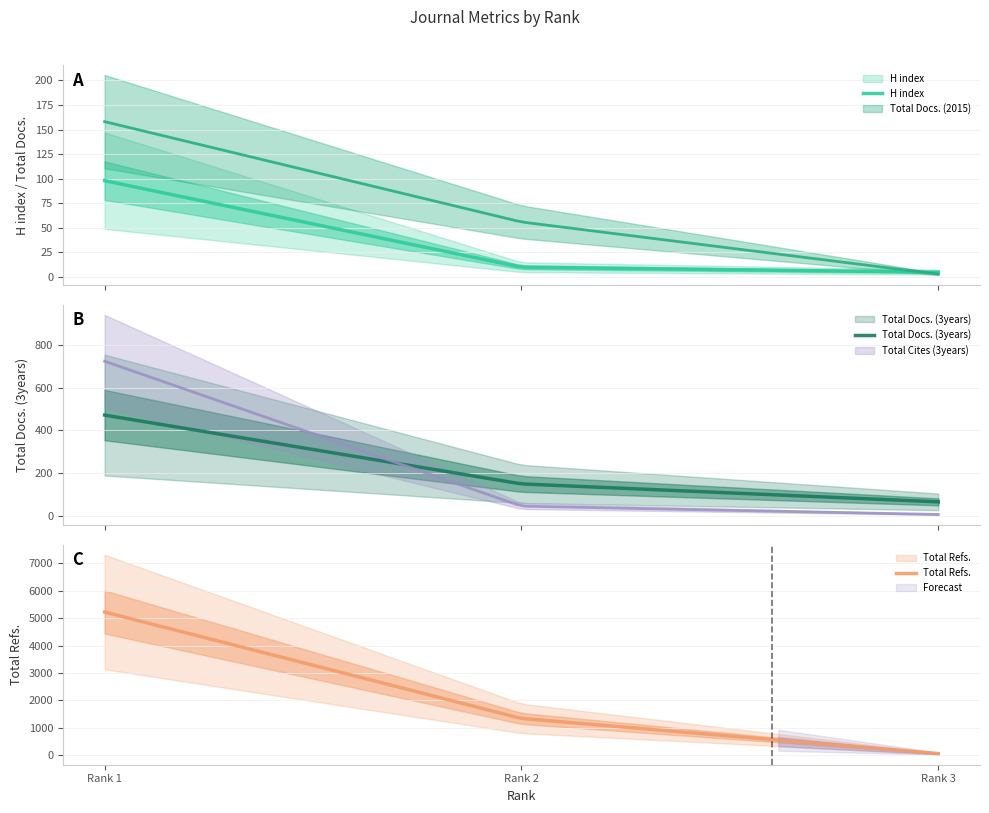

What is the minimum value shown in the chart?

3